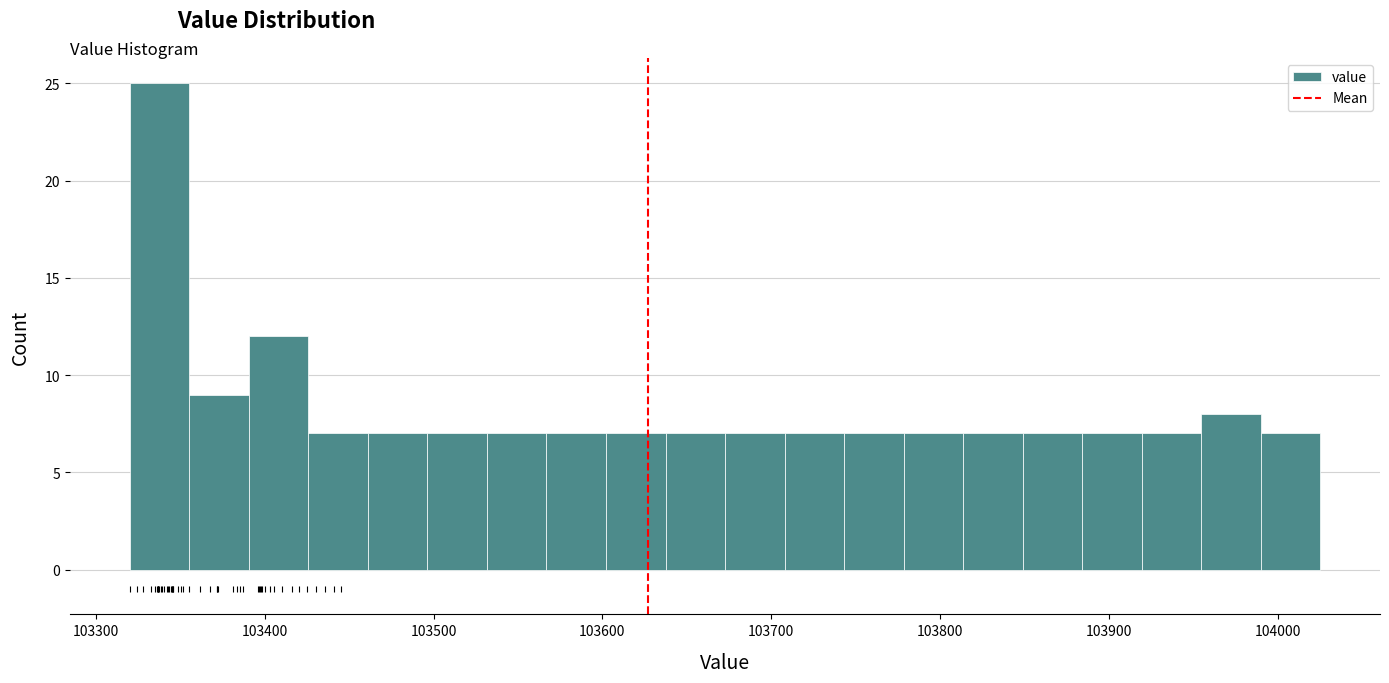

Read against the x-axis, roughly where is the centre of the tallest bar?

103340